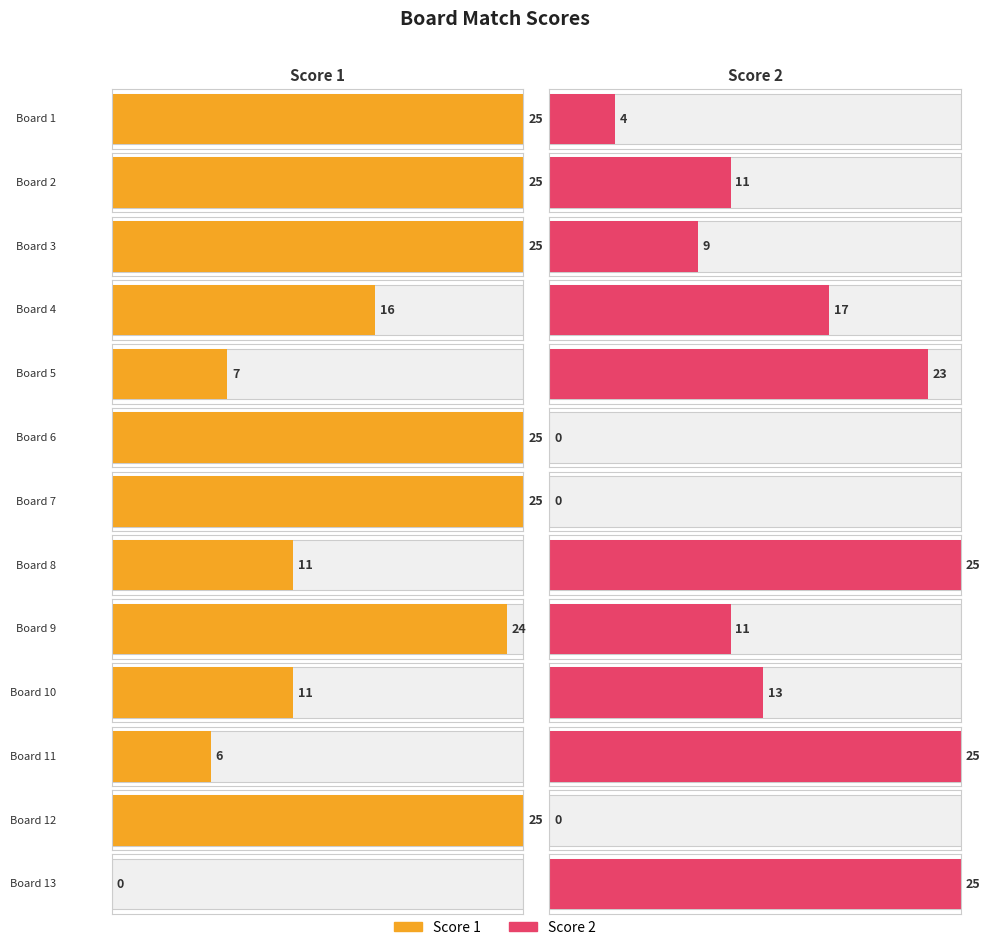

List the series in order of their overall mean, lowest first.

Score 2, Score 1